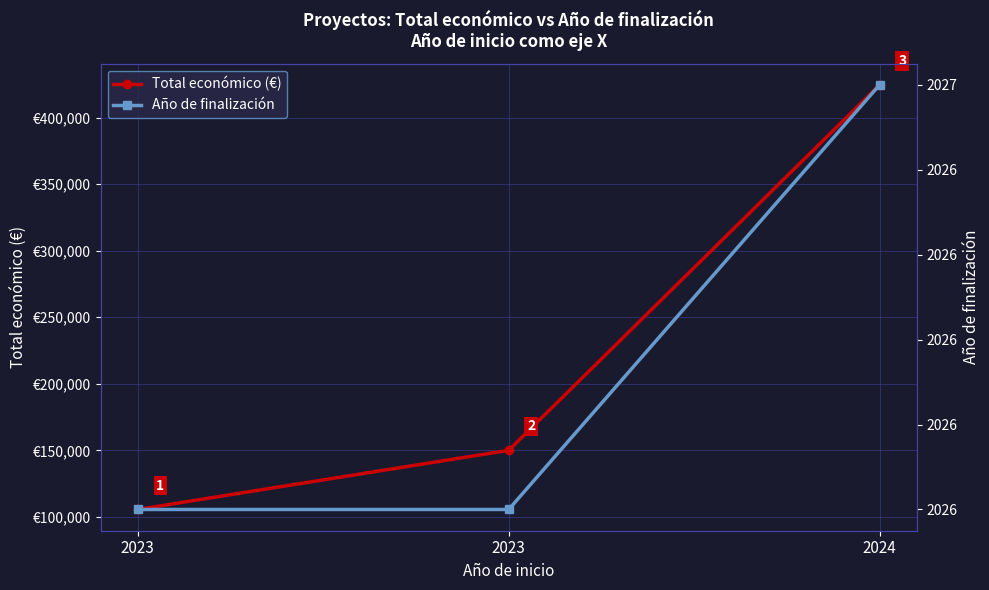

What are all the series names shown in the legend?

Total económico (€), Año de finalización